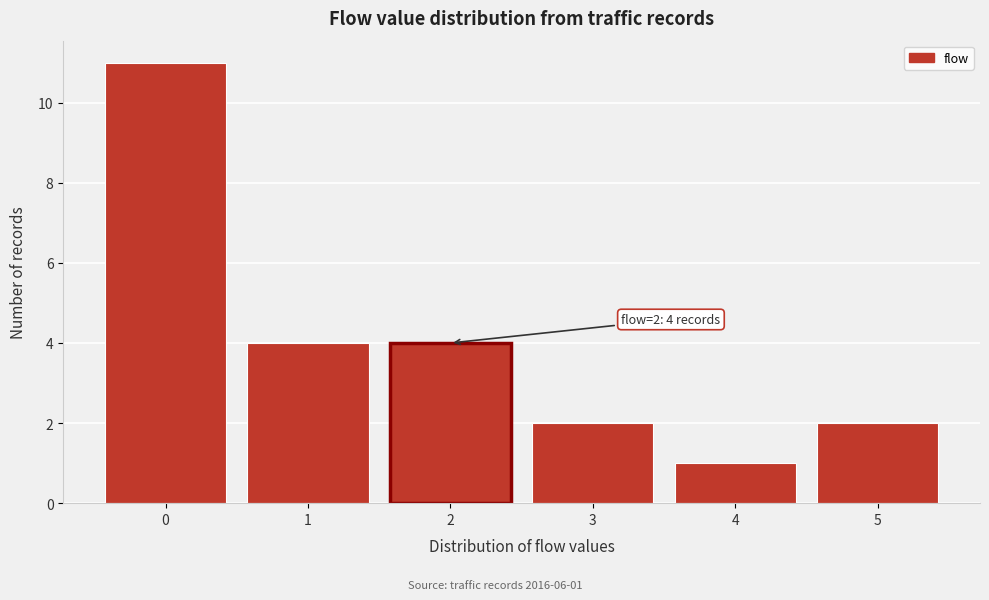

Which range on the x-axis has the tallest bar?

-0.5 to 0.5